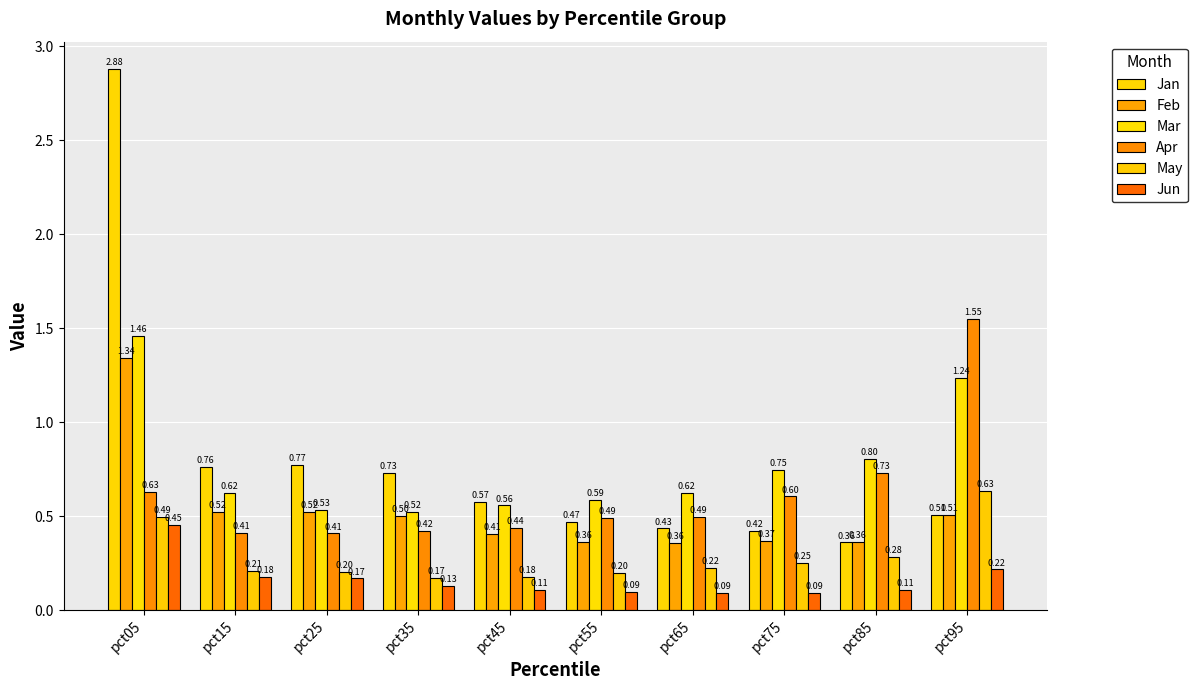

What is the sum of all Mar values?

7.7